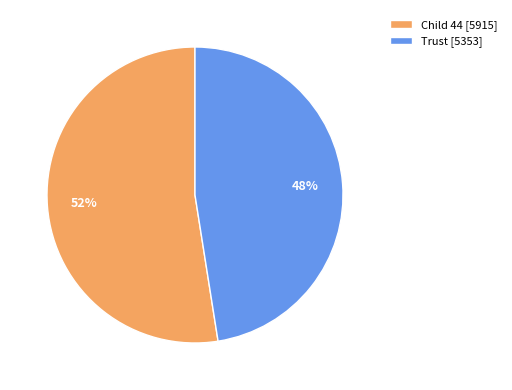

To the nearest percent, what is the combined percentage of Child 44 and Trust?

100%